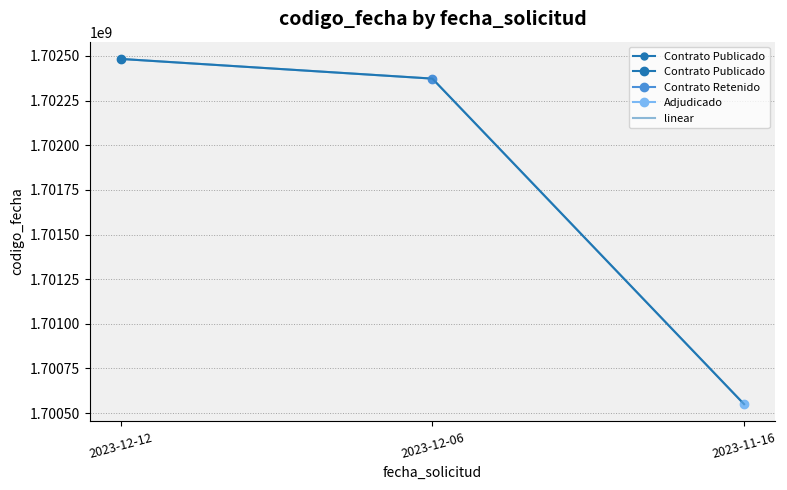

At how many categories does at least one series exceed 1700883284?

2